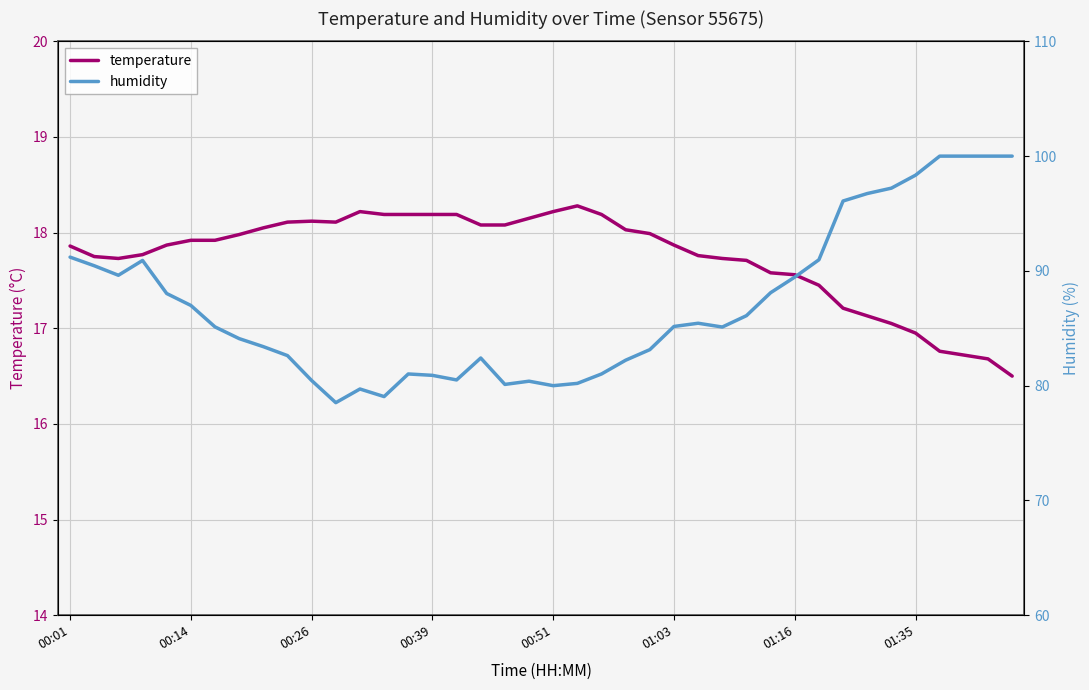

What is the minimum value for temperature?

16.5